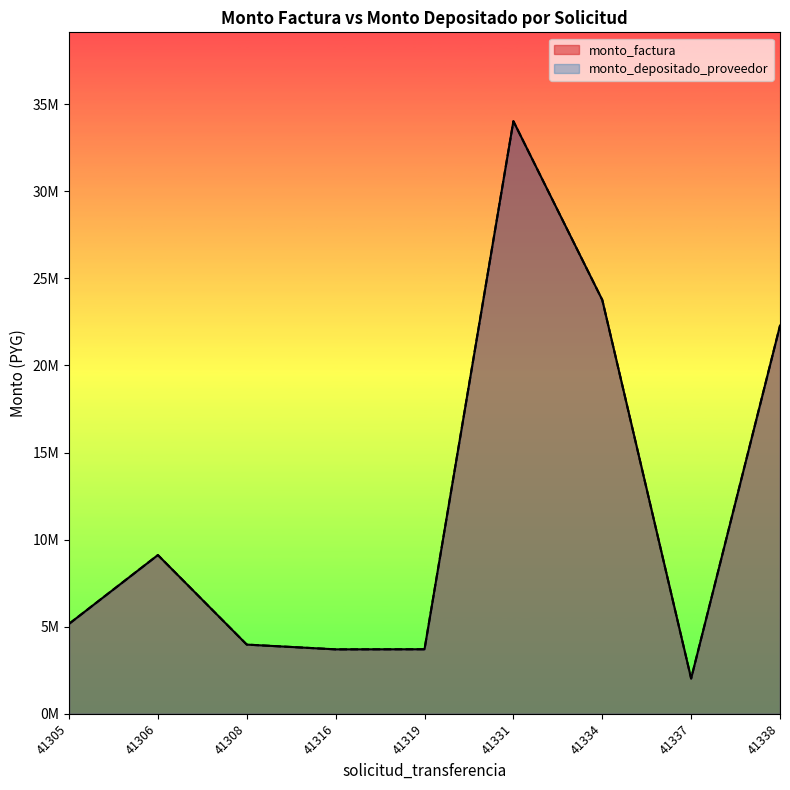

At how many categories does at least one series exceed 25212959?

1